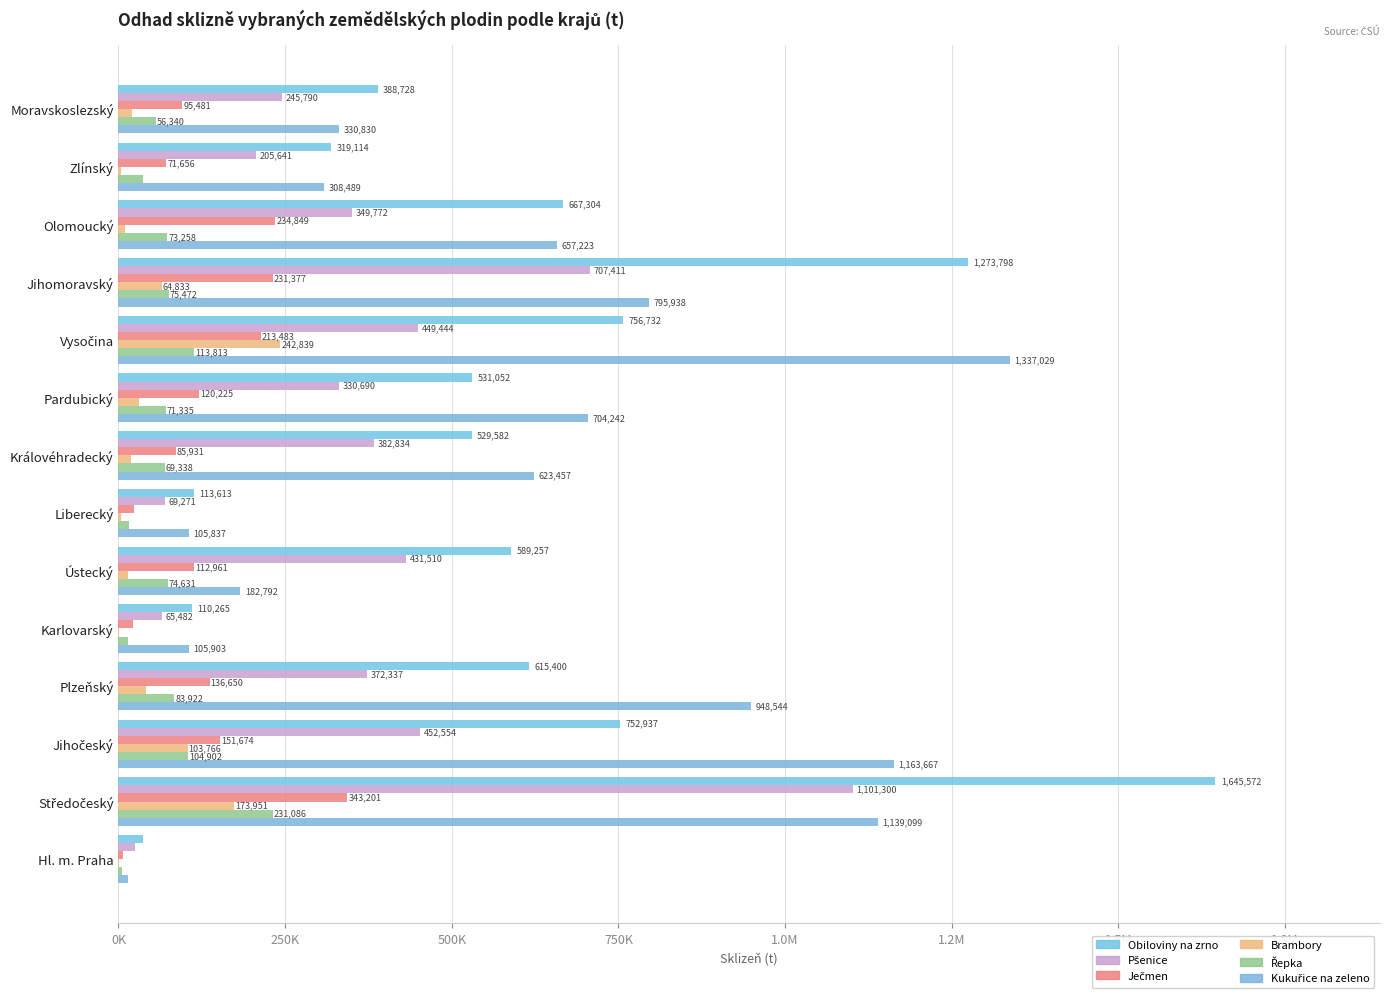

Does the chart contain any negative values?

No